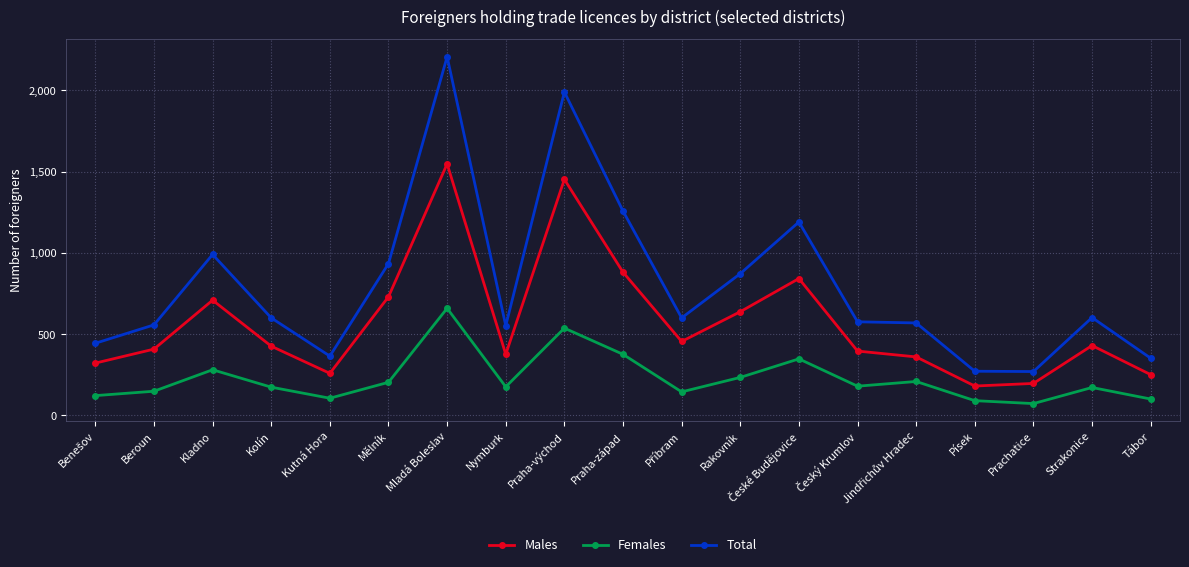

What is the total value across all series at Prachatice?

540